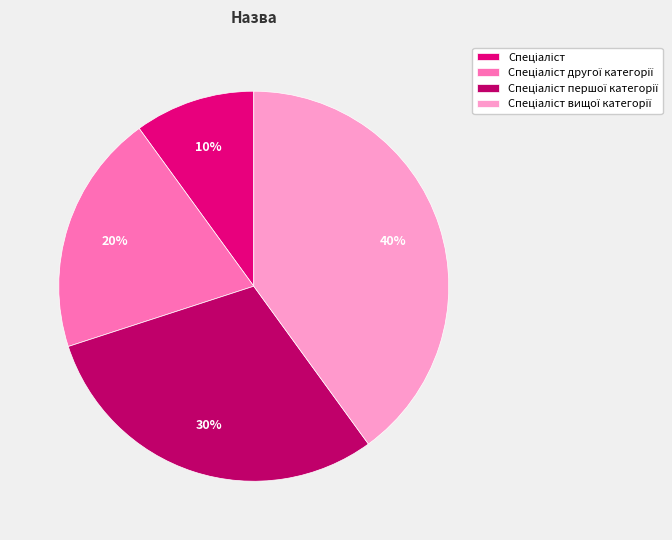

Does any single category account for the majority?

No